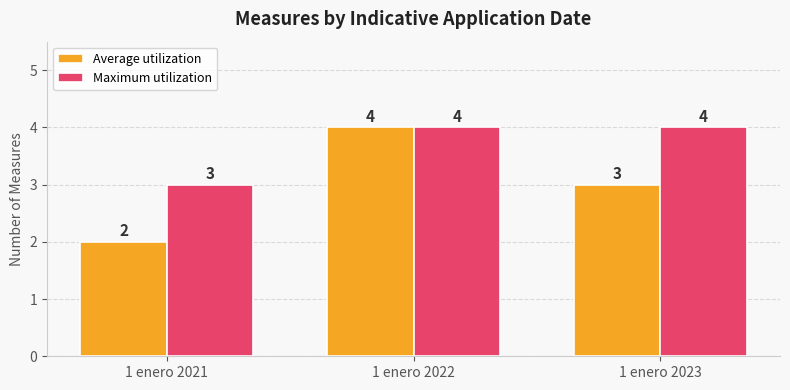

Which series has the largest range (max minus min)?

Average utilization